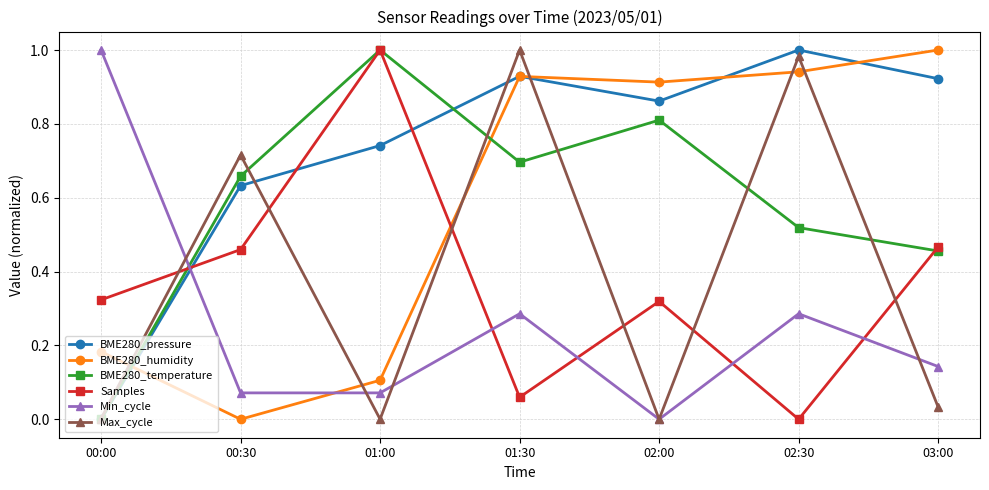

Does the chart have visible grid lines?

Yes